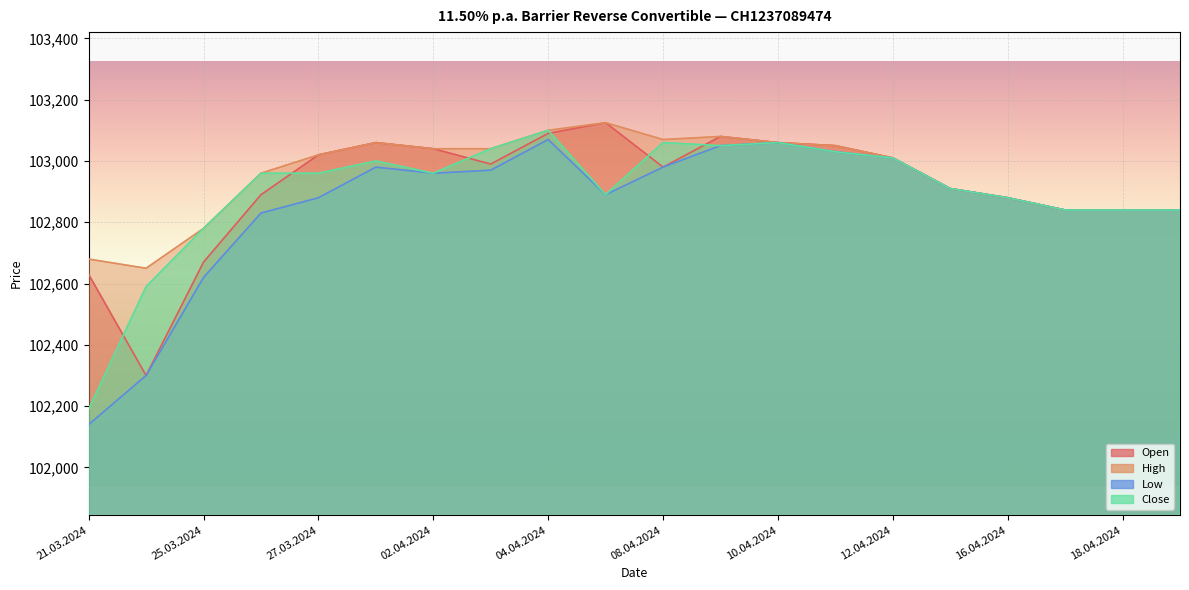

Reading right to left, extract all data points from this chart.

Open: 102840	102840	102840	102880	102910	103010	103050	103060	103080	102980	103125	103090	102990	103040	103060	103020	102890	102670	102300	102630
High: 102840	102840	102840	102880	102910	103010	103050	103060	103080	103070	103125	103100	103040	103040	103060	103020	102960	102780	102650	102680
Low: 102840	102840	102840	102880	102910	103010	103030	103060	103050	102980	102890	103070	102970	102960	102980	102880	102830	102620	102300	102140
Close: 102840	102840	102840	102880	102910	103010	103030	103060	103050	103060	102890	103100	103040	102960	103000	102960	102960	102780	102590	102190